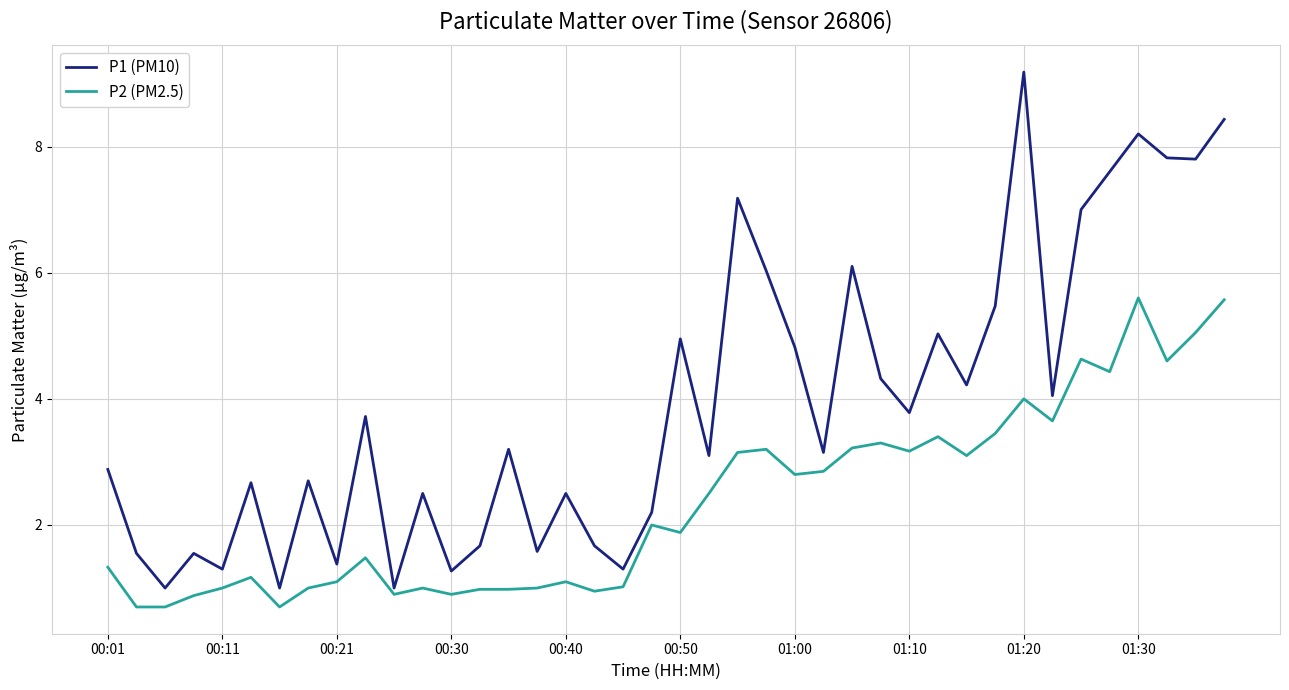

What is the difference between the maximum and minimum values in the P2 (PM2.5) series?

4.9